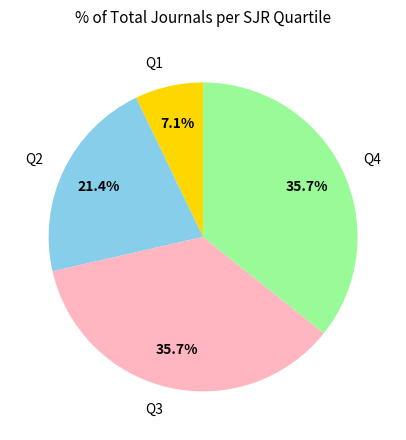

Is the sum of Q4 and Q2 greater than half?

Yes